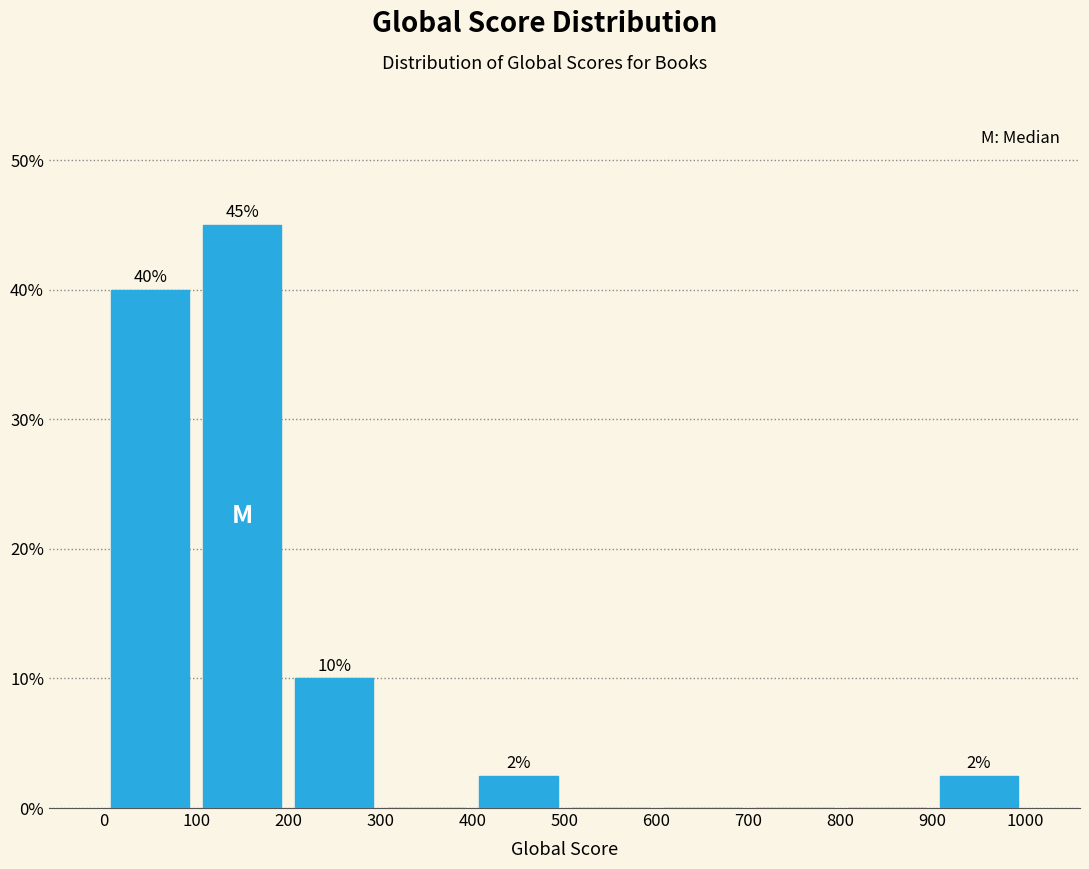

Which range on the x-axis has the tallest bar?

100 to 200